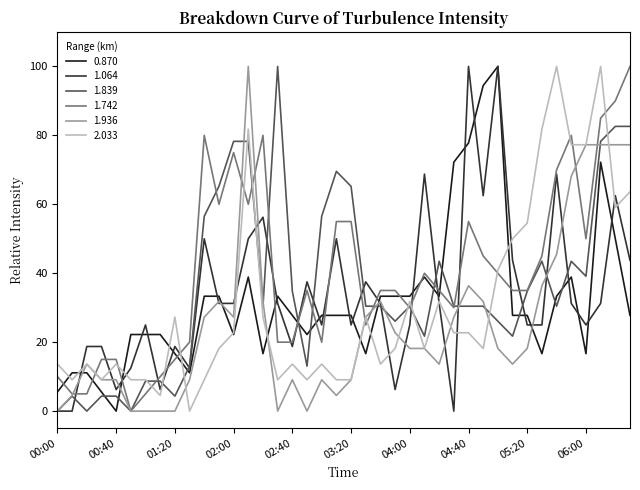

What is the maximum value shown in the chart?

100.0